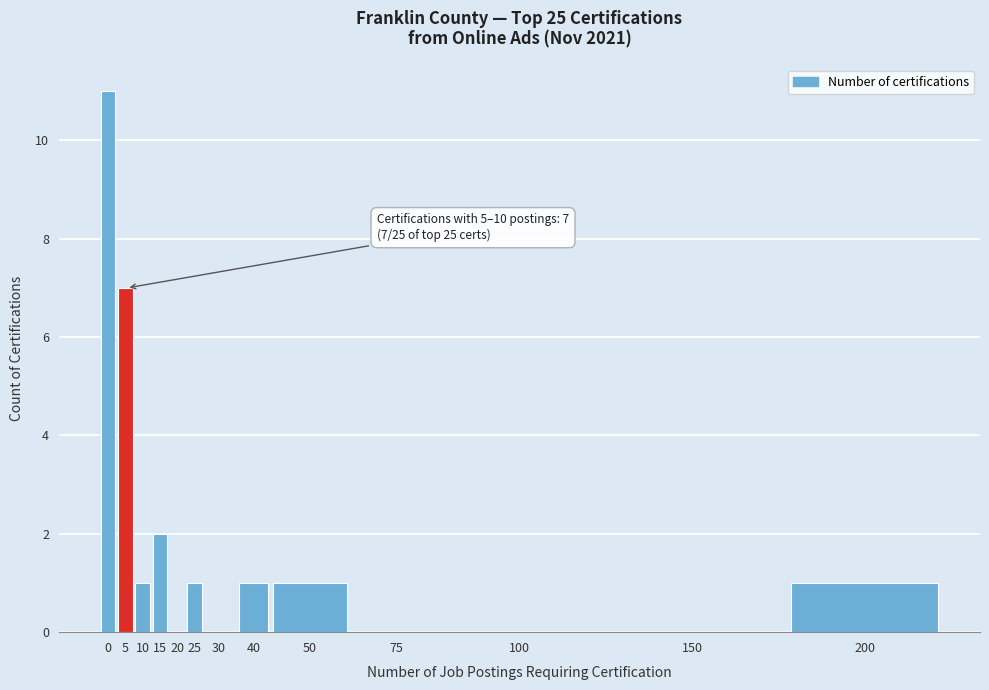

Reading right to left, list all the values displayed in this chart.

200=1	150=0	100=0	75=0	50=1	40=1	30=0	25=1	20=0	15=2	10=1	5=7	0=11